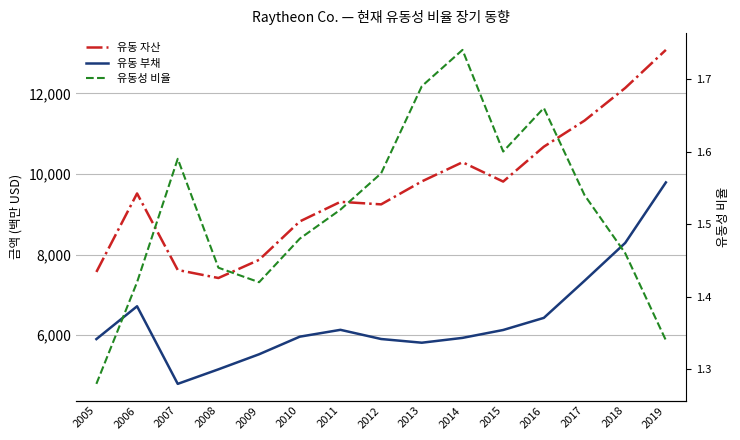

What is the average value of the 유동 자산 series?

9633.6